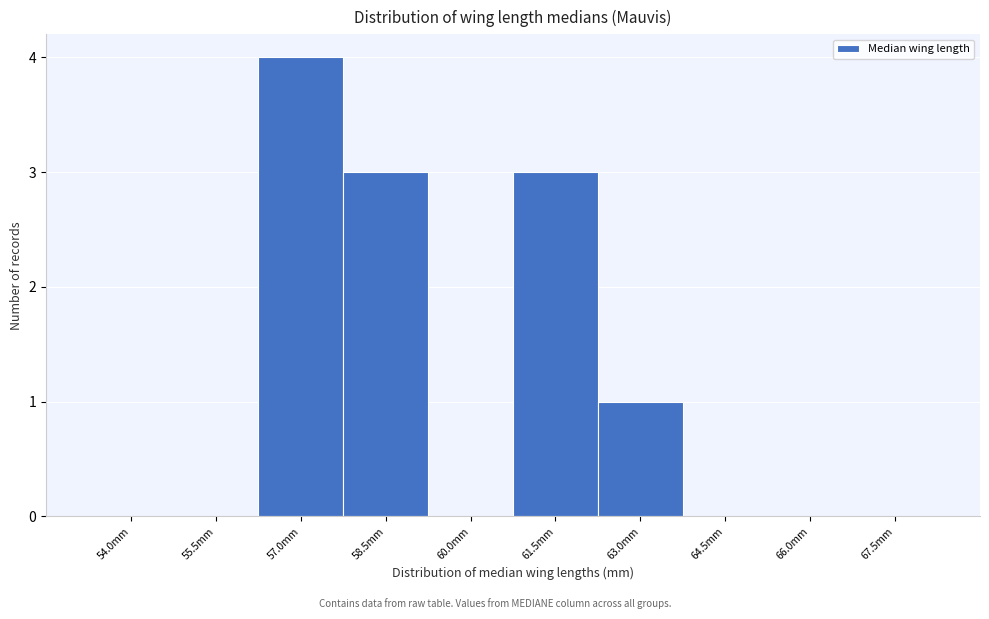

Reading left to right, what are all the values shown in this chart?

54.0mm=0	55.5mm=0	57.0mm=4	58.5mm=3	60.0mm=0	61.5mm=3	63.0mm=1	64.5mm=0	66.0mm=0	67.5mm=0